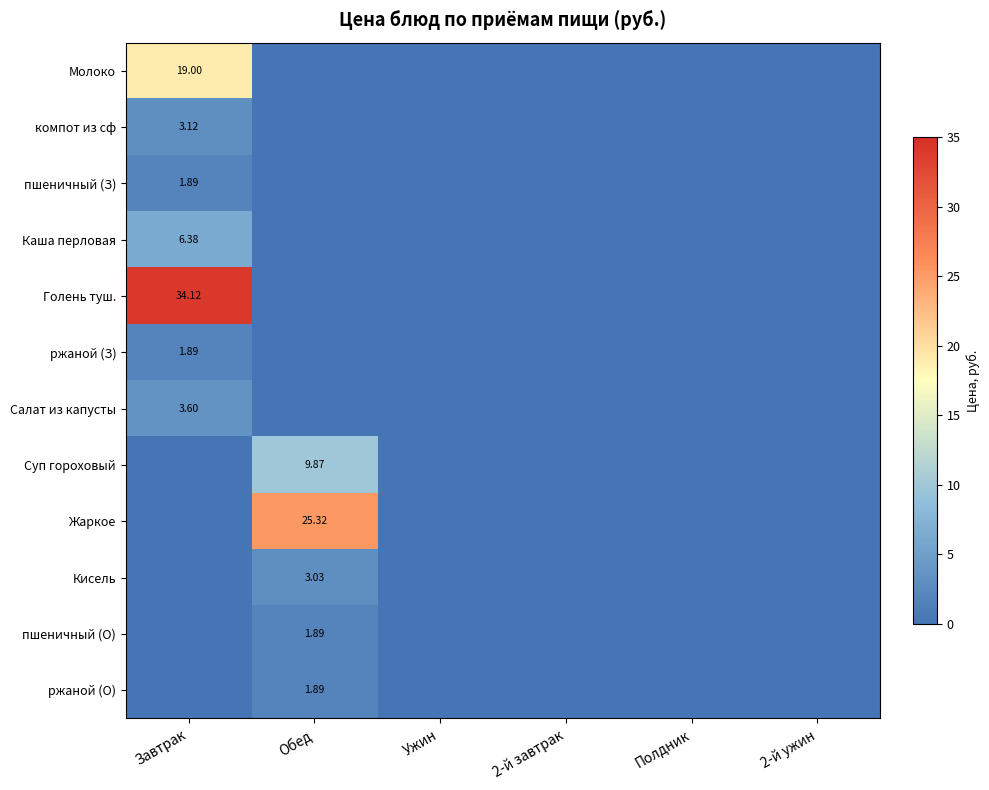

How many data points does each series have?

6